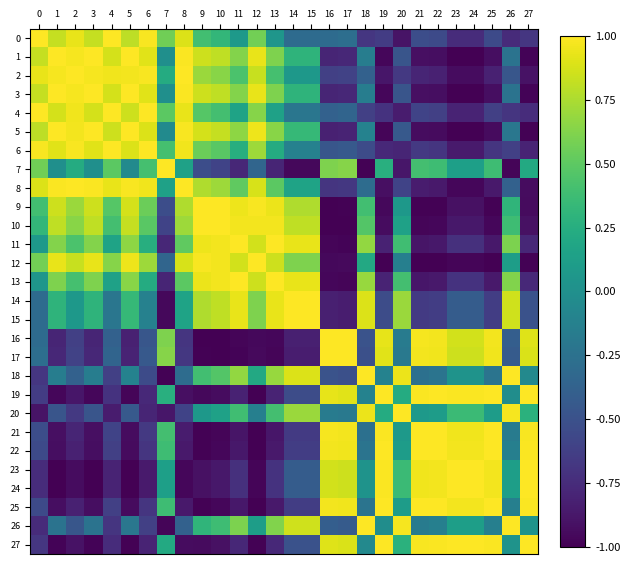

Reading right to left, list all the values displayed in this chart.

0: 27=-0.7	26=-0.8	25=-0.5	24=-0.7	23=-0.7	22=-0.5	21=-0.5	20=-0.9	19=-0.6	18=-0.7	17=-0.3	16=-0.3	15=-0.3	14=-0.3	13=0.1	12=0.6	11=0.1	10=0.3	9=0.4	8=0.9	7=0.6	6=1.0	5=0.8	4=1.0	3=0.8	2=0.9	1=0.8	0=1.0
1: 27=-1.0	26=-0.2	25=-0.9	24=-1.0	23=-1.0	22=-0.9	21=-0.9	20=-0.5	19=-1.0	18=-0.1	17=-0.8	16=-0.8	15=0.3	14=0.3	13=0.6	12=0.9	11=0.6	10=0.8	9=0.8	8=1.0	7=-0.0	6=0.9	5=1.0	4=0.9	3=1.0	2=1.0	1=1.0	0=0.8
2: 27=-0.9	26=-0.5	25=-0.8	24=-0.9	23=-0.9	22=-0.8	21=-0.8	20=-0.7	19=-0.9	18=-0.4	17=-0.6	16=-0.6	15=0.1	14=0.1	13=0.4	12=0.8	11=0.4	10=0.6	9=0.7	8=1.0	7=0.2	6=1.0	5=1.0	4=1.0	3=1.0	2=1.0	1=1.0	0=0.9
3: 27=-1.0	26=-0.2	25=-0.9	24=-1.0	23=-1.0	22=-0.9	21=-0.9	20=-0.5	19=-1.0	18=-0.1	17=-0.8	16=-0.8	15=0.3	14=0.3	13=0.6	12=0.9	11=0.6	10=0.8	9=0.8	8=1.0	7=-0.0	6=0.9	5=1.0	4=0.9	3=1.0	2=1.0	1=1.0	0=0.8
4: 27=-0.7	26=-0.7	25=-0.6	24=-0.8	23=-0.8	22=-0.6	21=-0.6	20=-0.8	19=-0.7	18=-0.6	17=-0.4	16=-0.4	15=-0.2	14=-0.2	13=0.1	12=0.6	11=0.2	10=0.4	9=0.5	8=0.9	7=0.5	6=1.0	5=0.8	4=1.0	3=0.9	2=1.0	1=0.9	0=1.0
5: 27=-1.0	26=-0.2	25=-0.9	24=-1.0	23=-1.0	22=-0.9	21=-0.9	20=-0.4	19=-1.0	18=-0.1	17=-0.8	16=-0.8	15=0.3	14=0.3	13=0.6	12=1.0	11=0.7	10=0.8	9=0.9	8=1.0	7=-0.0	6=0.9	5=1.0	4=0.8	3=1.0	2=1.0	1=1.0	0=0.8
6: 27=-0.8	26=-0.6	25=-0.7	24=-0.9	23=-0.9	22=-0.7	21=-0.7	20=-0.8	19=-0.8	18=-0.5	17=-0.4	16=-0.5	15=-0.1	14=-0.1	13=0.2	12=0.7	11=0.3	10=0.5	9=0.6	8=1.0	7=0.4	6=1.0	5=0.9	4=1.0	3=0.9	2=1.0	1=0.9	0=1.0
7: 27=0.2	26=-1.0	25=0.4	24=0.1	23=0.1	22=0.4	21=0.4	20=-0.9	19=0.3	18=-1.0	17=0.6	16=0.6	15=-1.0	14=-1.0	13=-0.8	12=-0.4	11=-0.8	10=-0.6	9=-0.5	8=0.1	7=1.0	6=0.4	5=-0.0	4=0.5	3=-0.0	2=0.2	1=-0.0	0=0.6
8: 27=-0.9	26=-0.4	25=-0.9	24=-1.0	23=-1.0	22=-0.9	21=-0.8	20=-0.6	19=-0.9	18=-0.3	17=-0.7	16=-0.7	15=0.2	14=0.2	13=0.5	12=0.9	11=0.5	10=0.7	9=0.8	8=1.0	7=0.1	6=1.0	5=1.0	4=0.9	3=1.0	2=1.0	1=1.0	0=0.9
9: 27=-0.9	26=0.3	25=-1.0	24=-0.9	23=-0.9	22=-1.0	21=-1.0	20=0.1	19=-1.0	18=0.4	17=-1.0	16=-1.0	15=0.8	14=0.8	13=0.9	12=1.0	11=0.9	10=1.0	9=1.0	8=0.8	7=-0.5	6=0.6	5=0.9	4=0.5	3=0.8	2=0.7	1=0.8	0=0.4
10: 27=-0.9	26=0.4	25=-1.0	24=-0.9	23=-0.9	22=-1.0	21=-1.0	20=0.1	19=-0.9	18=0.5	17=-1.0	16=-1.0	15=0.8	14=0.8	13=1.0	12=1.0	11=1.0	10=1.0	9=1.0	8=0.7	7=-0.6	6=0.5	5=0.8	4=0.4	3=0.8	2=0.6	1=0.8	0=0.3
11: 27=-0.8	26=0.6	25=-0.9	24=-0.7	23=-0.7	22=-0.9	21=-0.9	20=0.4	19=-0.8	18=0.7	17=-1.0	16=-1.0	15=0.9	14=0.9	13=1.0	12=0.9	11=1.0	10=1.0	9=0.9	8=0.5	7=-0.8	6=0.3	5=0.7	4=0.2	3=0.6	2=0.4	1=0.6	0=0.1
12: 27=-1.0	26=0.1	25=-1.0	24=-1.0	23=-1.0	22=-1.0	21=-1.0	20=-0.1	19=-1.0	18=0.2	17=-0.9	16=-1.0	15=0.6	14=0.6	13=0.9	12=1.0	11=0.9	10=1.0	9=1.0	8=0.9	7=-0.4	6=0.7	5=1.0	4=0.6	3=0.9	2=0.8	1=0.9	0=0.6
13: 27=-0.8	26=0.6	25=-0.9	24=-0.7	23=-0.7	22=-0.9	21=-0.9	20=0.4	19=-0.8	18=0.7	17=-1.0	16=-1.0	15=0.9	14=0.9	13=1.0	12=0.9	11=1.0	10=1.0	9=0.9	8=0.5	7=-0.8	6=0.2	5=0.6	4=0.1	3=0.6	2=0.4	1=0.6	0=0.1
14: 27=-0.5	26=0.9	25=-0.6	24=-0.4	23=-0.4	22=-0.6	21=-0.7	20=0.7	19=-0.5	18=0.9	17=-0.8	16=-0.8	15=1.0	14=1.0	13=0.9	12=0.6	11=0.9	10=0.8	9=0.8	8=0.2	7=-1.0	6=-0.1	5=0.3	4=-0.2	3=0.3	2=0.1	1=0.3	0=-0.3
15: 27=-0.5	26=0.9	25=-0.6	24=-0.4	23=-0.4	22=-0.6	21=-0.7	20=0.7	19=-0.5	18=0.9	17=-0.8	16=-0.8	15=1.0	14=1.0	13=0.9	12=0.6	11=0.9	10=0.8	9=0.8	8=0.2	7=-1.0	6=-0.1	5=0.3	4=-0.2	3=0.3	2=0.1	1=0.3	0=-0.3
16: 27=0.9	26=-0.4	25=1.0	24=0.9	23=0.9	22=1.0	21=1.0	20=-0.2	19=0.9	18=-0.5	17=1.0	16=1.0	15=-0.8	14=-0.8	13=-1.0	12=-1.0	11=-1.0	10=-1.0	9=-1.0	8=-0.7	7=0.6	6=-0.5	5=-0.8	4=-0.4	3=-0.8	2=-0.6	1=-0.8	0=-0.3
17: 27=0.9	26=-0.4	25=1.0	24=0.8	23=0.8	22=1.0	21=1.0	20=-0.2	19=0.9	18=-0.5	17=1.0	16=1.0	15=-0.8	14=-0.8	13=-1.0	12=-0.9	11=-1.0	10=-1.0	9=-1.0	8=-0.7	7=0.6	6=-0.4	5=-0.8	4=-0.4	3=-0.8	2=-0.6	1=-0.8	0=-0.3
18: 27=-0.1	26=1.0	25=-0.2	24=0.0	23=0.0	22=-0.2	21=-0.3	20=0.9	19=-0.1	18=1.0	17=-0.5	16=-0.5	15=0.9	14=0.9	13=0.7	12=0.2	11=0.7	10=0.5	9=0.4	8=-0.3	7=-1.0	6=-0.5	5=-0.1	4=-0.6	3=-0.1	2=-0.4	1=-0.1	0=-0.7
19: 27=1.0	26=-0.0	25=1.0	24=1.0	23=1.0	22=1.0	21=1.0	20=0.2	19=1.0	18=-0.1	17=0.9	16=0.9	15=-0.5	14=-0.5	13=-0.8	12=-1.0	11=-0.8	10=-0.9	9=-1.0	8=-0.9	7=0.3	6=-0.8	5=-1.0	4=-0.7	3=-1.0	2=-0.9	1=-1.0	0=-0.6
20: 27=0.3	26=1.0	25=0.1	24=0.4	23=0.4	22=0.1	21=0.1	20=1.0	19=0.2	18=0.9	17=-0.2	16=-0.2	15=0.7	14=0.7	13=0.4	12=-0.1	11=0.4	10=0.1	9=0.1	8=-0.6	7=-0.9	6=-0.8	5=-0.4	4=-0.8	3=-0.5	2=-0.7	1=-0.5	0=-0.9
21: 27=1.0	26=-0.2	25=1.0	24=1.0	23=1.0	22=1.0	21=1.0	20=0.1	19=1.0	18=-0.3	17=1.0	16=1.0	15=-0.7	14=-0.7	13=-0.9	12=-1.0	11=-0.9	10=-1.0	9=-1.0	8=-0.8	7=0.4	6=-0.7	5=-0.9	4=-0.6	3=-0.9	2=-0.8	1=-0.9	0=-0.5
22: 27=1.0	26=-0.1	25=1.0	24=1.0	23=1.0	22=1.0	21=1.0	20=0.1	19=1.0	18=-0.2	17=1.0	16=1.0	15=-0.6	14=-0.6	13=-0.9	12=-1.0	11=-0.9	10=-1.0	9=-1.0	8=-0.9	7=0.4	6=-0.7	5=-0.9	4=-0.6	3=-0.9	2=-0.8	1=-0.9	0=-0.5
23: 27=1.0	26=0.1	25=1.0	24=1.0	23=1.0	22=1.0	21=1.0	20=0.4	19=1.0	18=0.0	17=0.8	16=0.9	15=-0.4	14=-0.4	13=-0.7	12=-1.0	11=-0.7	10=-0.9	9=-0.9	8=-1.0	7=0.1	6=-0.9	5=-1.0	4=-0.8	3=-1.0	2=-0.9	1=-1.0	0=-0.7
24: 27=1.0	26=0.1	25=1.0	24=1.0	23=1.0	22=1.0	21=1.0	20=0.4	19=1.0	18=0.0	17=0.8	16=0.9	15=-0.4	14=-0.4	13=-0.7	12=-1.0	11=-0.7	10=-0.9	9=-0.9	8=-1.0	7=0.1	6=-0.9	5=-1.0	4=-0.8	3=-1.0	2=-0.9	1=-1.0	0=-0.7
25: 27=1.0	26=-0.1	25=1.0	24=1.0	23=1.0	22=1.0	21=1.0	20=0.1	19=1.0	18=-0.2	17=1.0	16=1.0	15=-0.6	14=-0.6	13=-0.9	12=-1.0	11=-0.9	10=-1.0	9=-1.0	8=-0.9	7=0.4	6=-0.7	5=-0.9	4=-0.6	3=-0.9	2=-0.8	1=-0.9	0=-0.5
26: 27=0.0	26=1.0	25=-0.1	24=0.1	23=0.1	22=-0.1	21=-0.2	20=1.0	19=-0.0	18=1.0	17=-0.4	16=-0.4	15=0.9	14=0.9	13=0.6	12=0.1	11=0.6	10=0.4	9=0.3	8=-0.4	7=-1.0	6=-0.6	5=-0.2	4=-0.7	3=-0.2	2=-0.5	1=-0.2	0=-0.8
27: 27=1.0	26=0.0	25=1.0	24=1.0	23=1.0	22=1.0	21=1.0	20=0.3	19=1.0	18=-0.1	17=0.9	16=0.9	15=-0.5	14=-0.5	13=-0.8	12=-1.0	11=-0.8	10=-0.9	9=-0.9	8=-0.9	7=0.2	6=-0.8	5=-1.0	4=-0.7	3=-1.0	2=-0.9	1=-1.0	0=-0.7